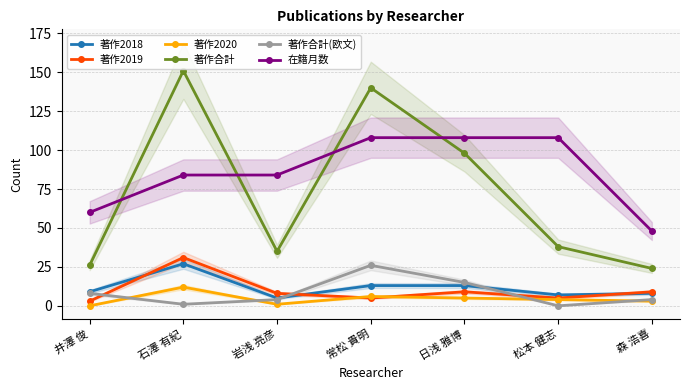

True or false: 著作合計 and 著作2020 cross at least once.

False